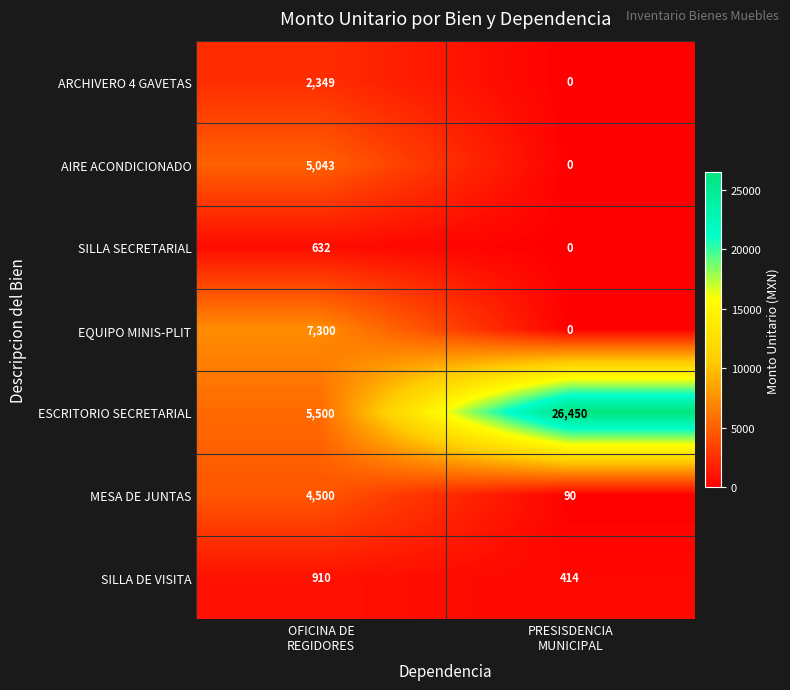

Which series has the widest spread of values?

ESCRITORIO SECRETARIAL